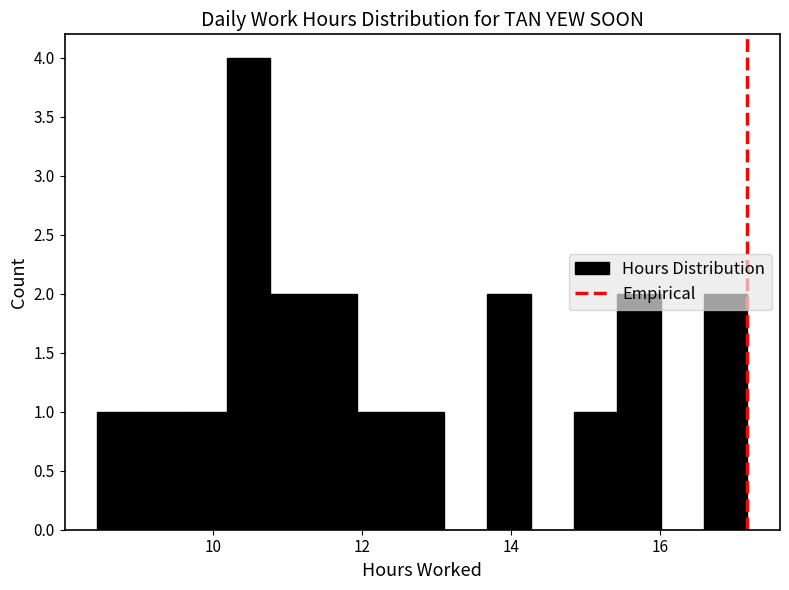

Read against the x-axis, roughly where is the centre of the tallest bar?

10.4